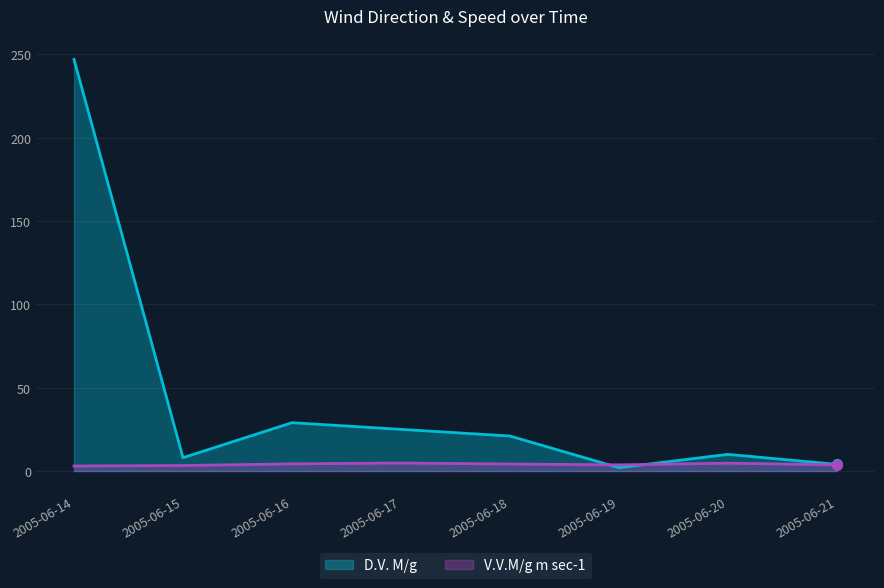

Which series has the widest spread of values?

D.V. M/g